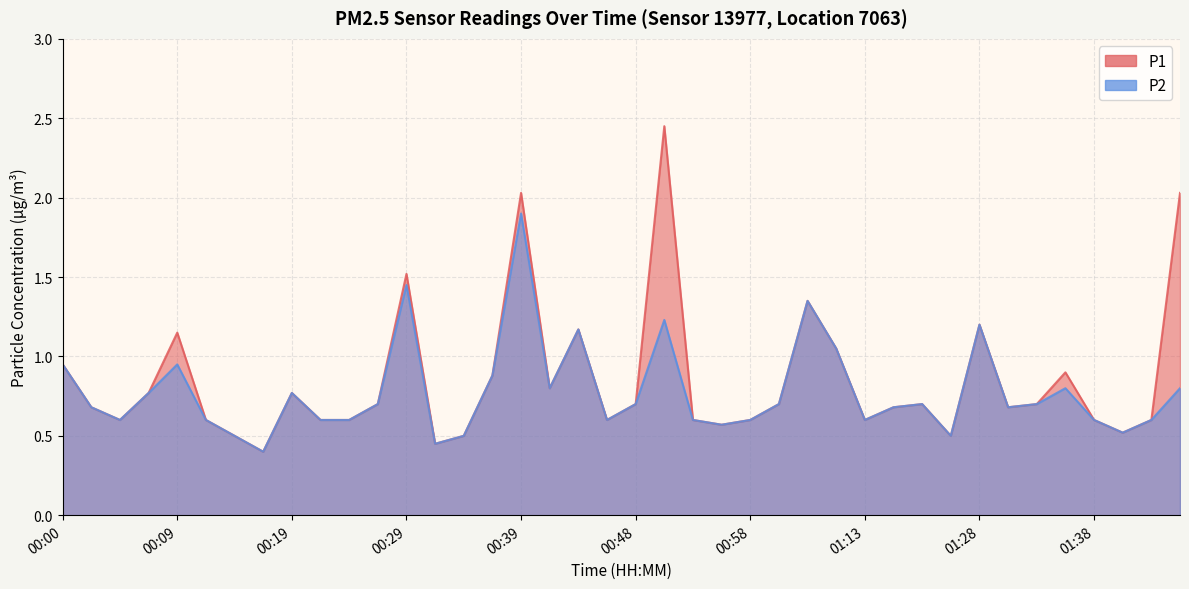

True or false: P2 has a value of 0.7 at 00:02.

True